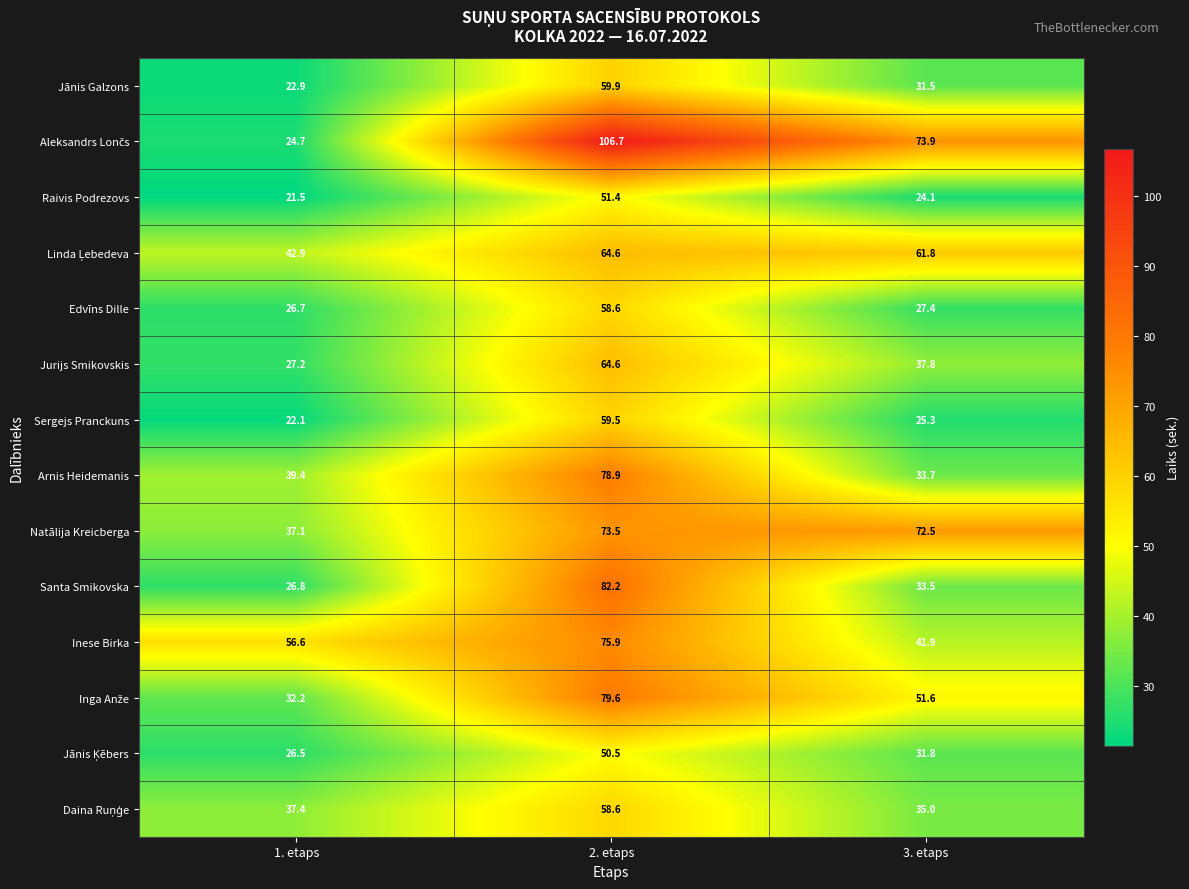

What is the approximate value of Edvīns Dille at 2. etaps?

58.6